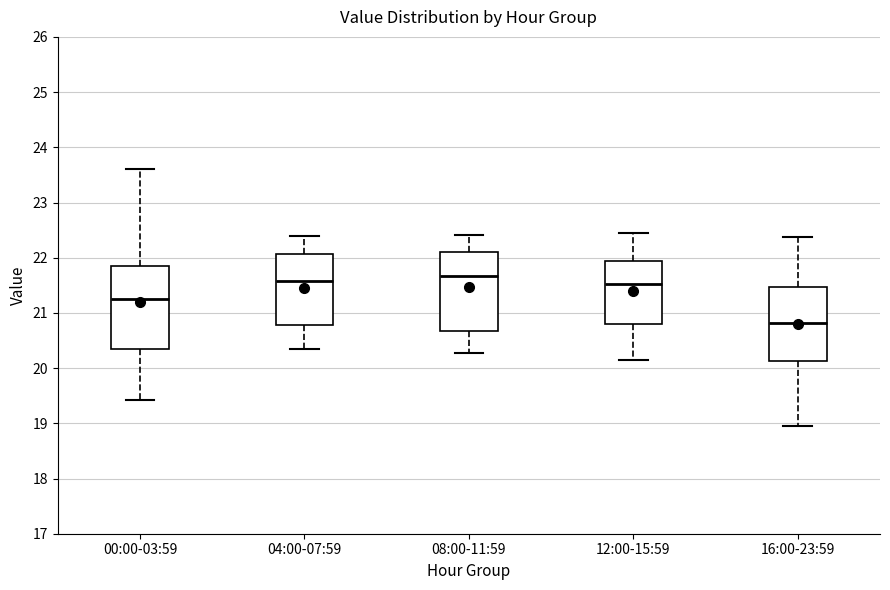

Where does the upper whisker of the box for 12:00-15:59 end on the y-axis? The values are not printed on the chart, so give them approximately, as read against the axis.

22.5